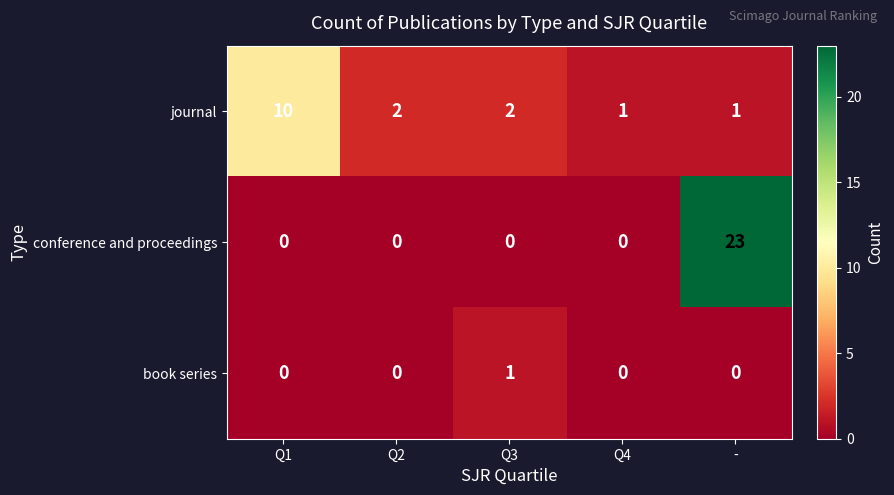

Reading left to right, list all the values displayed in this chart.

journal: 10	2	2	1	1
conference and proceedings: 0	0	0	0	23
book series: 0	0	1	0	0